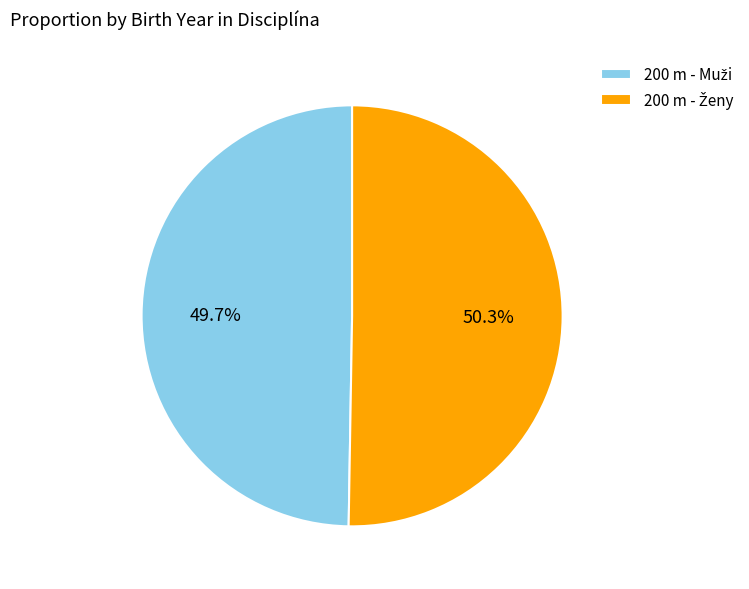

Does any single category account for the majority?

Yes